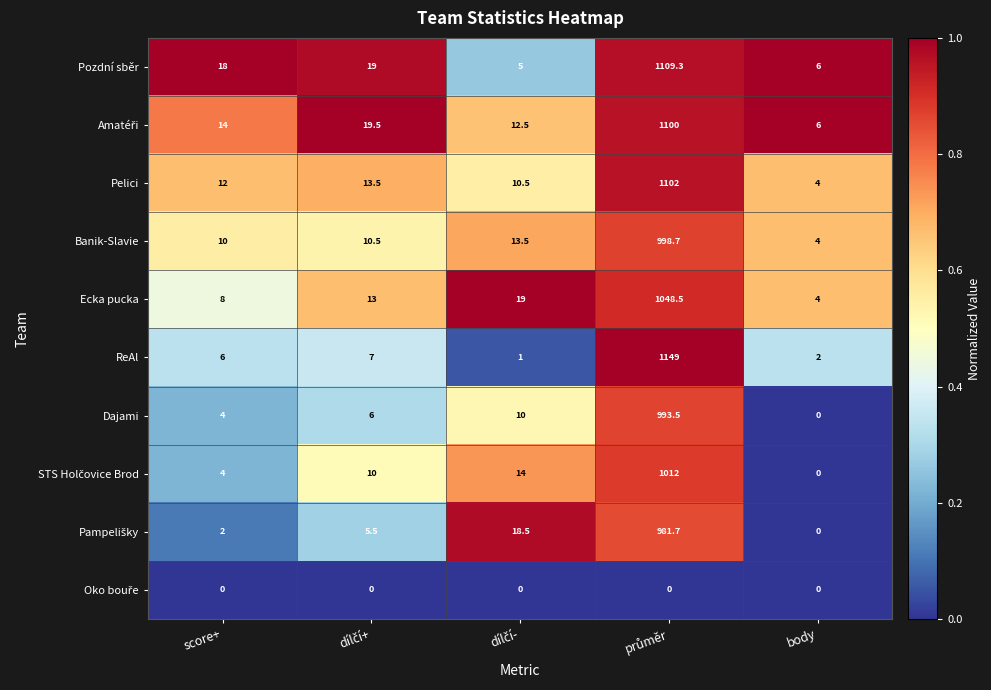

The value of Dajami at score+ is 6.7. True or false?

False